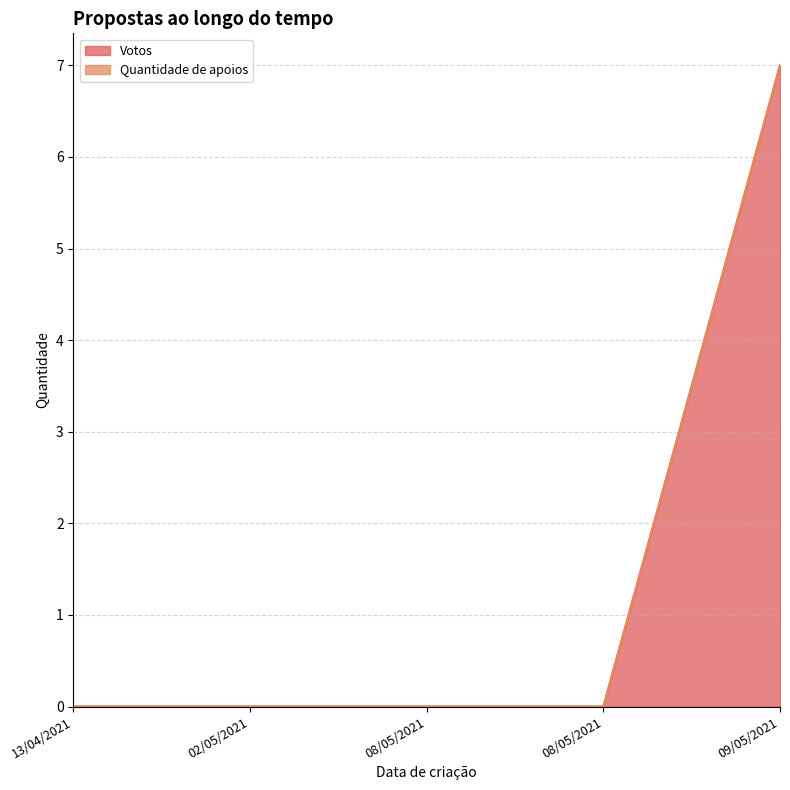

Between 02/05/2021 and 09/05/2021, which series saw the biggest shift?

Votos